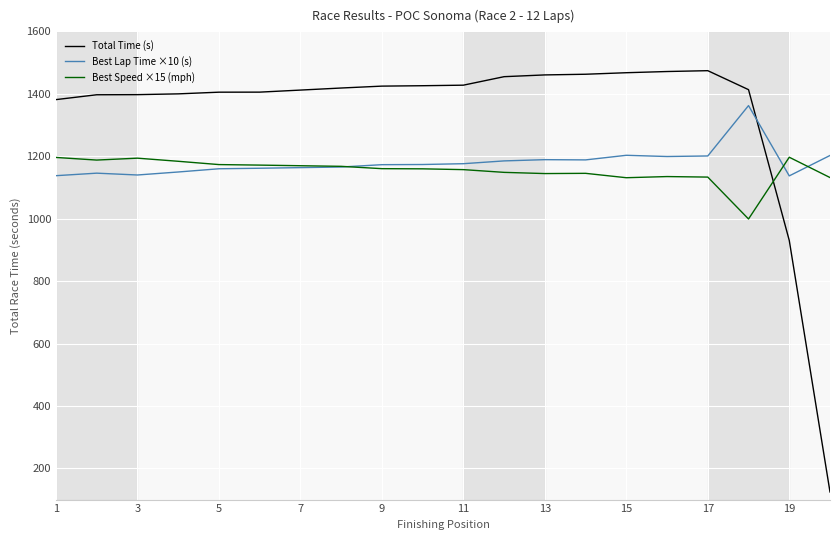

Which series has the largest total across all categories?

Total Time (s)